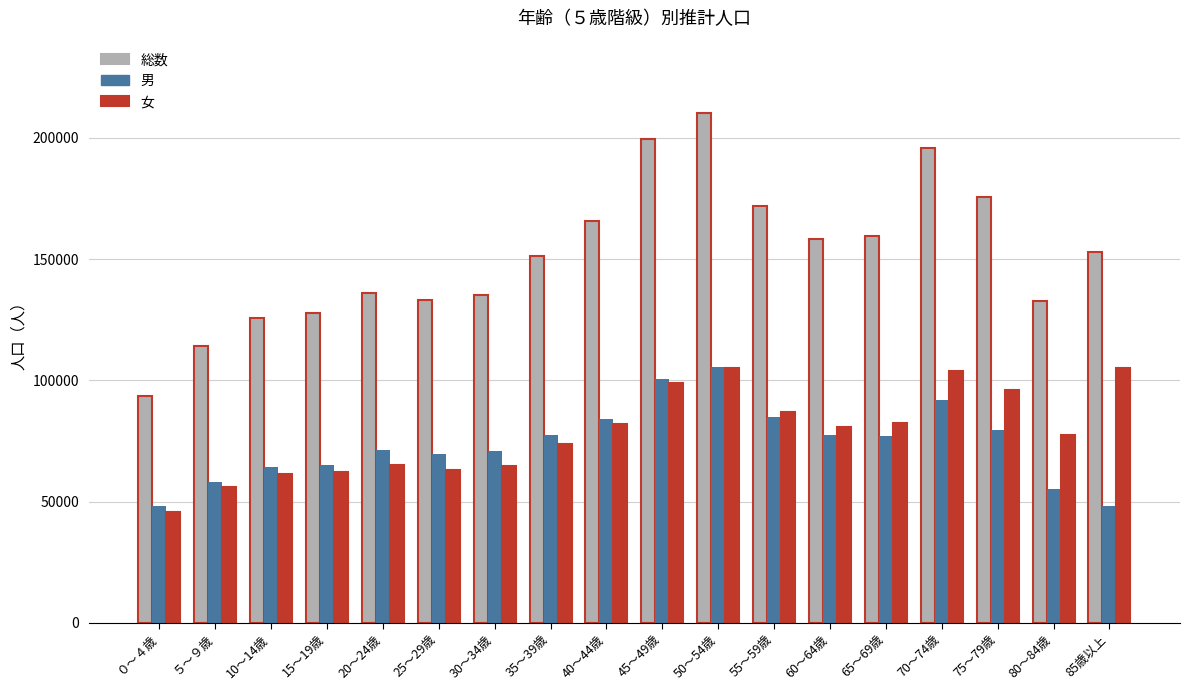

The value of 総数 at 30～34歳 is 135153.2. True or false?

True